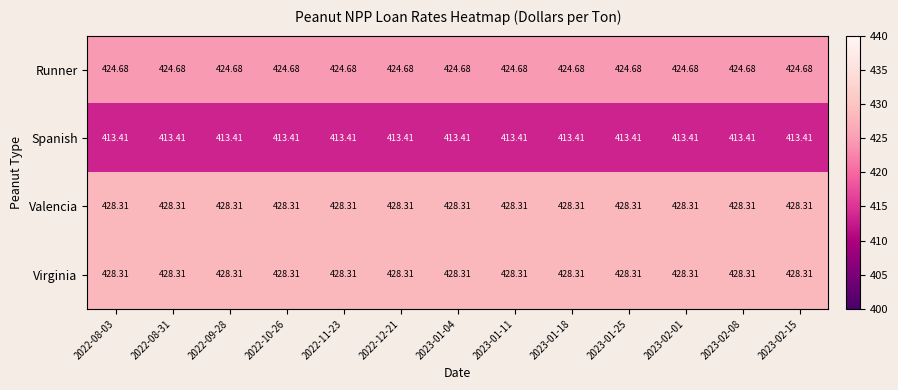

Count the number of data series in this chart.

4